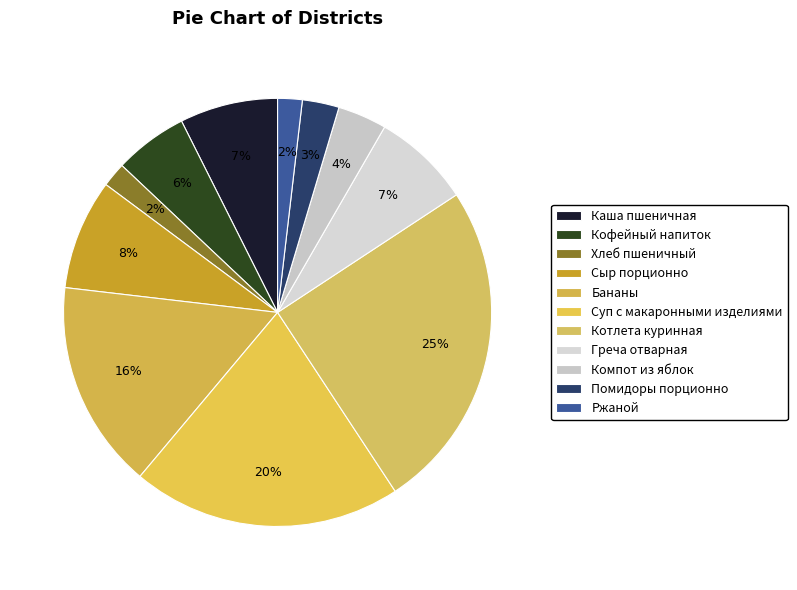

Approximately how many times larger is the value at Суп с макаронными изделиями compared to Компот из яблок?

5.5